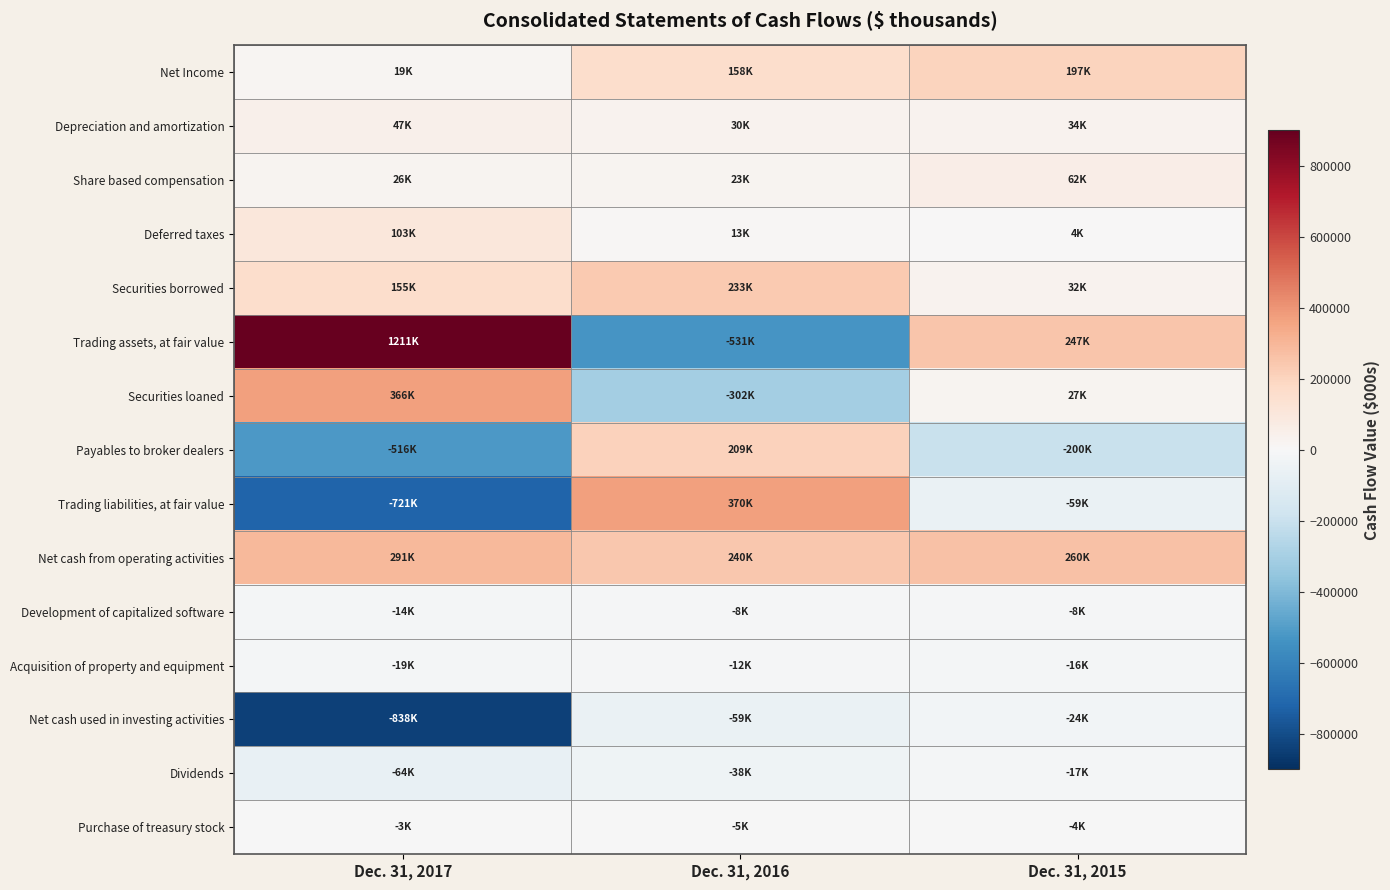

Reading left to right, extract all data points from this chart.

Net Income: Dec. 31, 2017=18898	Dec. 31, 2016=158340	Dec. 31, 2015=197490
Depreciation and amortization: Dec. 31, 2017=47327	Dec. 31, 2016=29703	Dec. 31, 2015=33629
Share based compensation: Dec. 31, 2017=26259	Dec. 31, 2016=22866	Dec. 31, 2015=61878
Deferred taxes: Dec. 31, 2017=102973	Dec. 31, 2016=13313	Dec. 31, 2015=3985
Securities borrowed: Dec. 31, 2017=155277	Dec. 31, 2016=233291	Dec. 31, 2015=31638
Trading assets, at fair value: Dec. 31, 2017=1210599	Dec. 31, 2016=-530668	Dec. 31, 2015=247094
Securities loaned: Dec. 31, 2017=366295	Dec. 31, 2016=-302400	Dec. 31, 2015=26741
Payables to broker dealers: Dec. 31, 2017=-516376	Dec. 31, 2016=209374	Dec. 31, 2015=-199599
Trading liabilities, at fair value: Dec. 31, 2017=-721204	Dec. 31, 2016=370065	Dec. 31, 2015=-58544
Net cash from operating activities: Dec. 31, 2017=290574	Dec. 31, 2016=239599	Dec. 31, 2015=260280
Development of capitalized software: Dec. 31, 2017=-14158	Dec. 31, 2016=-8404	Dec. 31, 2015=-8028
Acquisition of property and equipment: Dec. 31, 2017=-18932	Dec. 31, 2016=-11859	Dec. 31, 2015=-16271
Net cash used in investing activities: Dec. 31, 2017=-838016	Dec. 31, 2016=-59017	Dec. 31, 2015=-24299
Dividends: Dec. 31, 2017=-63814	Dec. 31, 2016=-37759	Dec. 31, 2015=-17362
Purchase of treasury stock: Dec. 31, 2017=-2683	Dec. 31, 2016=-4539	Dec. 31, 2015=-3819